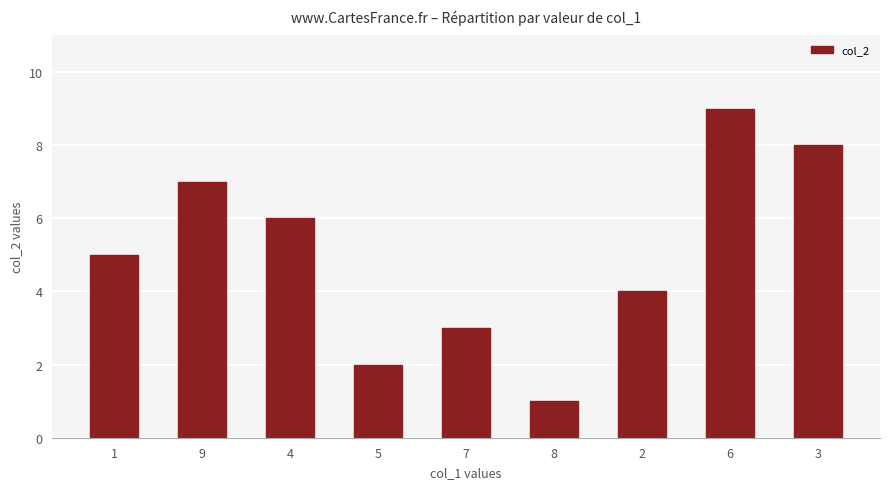

Reading left to right, extract all data points from this chart.

1=5	9=7	4=6	5=2	7=3	8=1	2=4	6=9	3=8